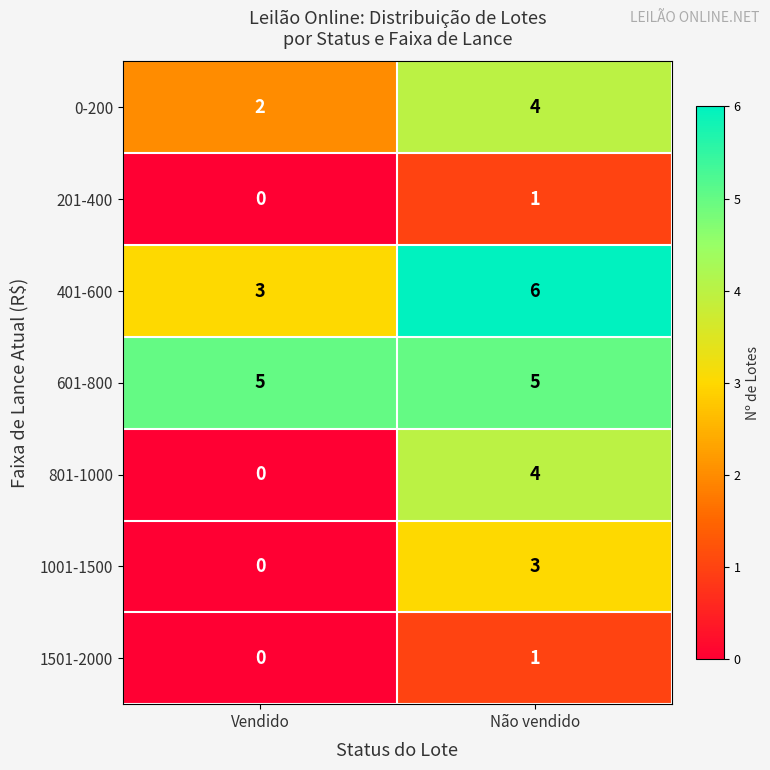

Reading left to right, list all the values displayed in this chart.

0-200: 2	4
201-400: 0	1
401-600: 3	6
601-800: 5	5
801-1000: 0	4
1001-1500: 0	3
1501-2000: 0	1